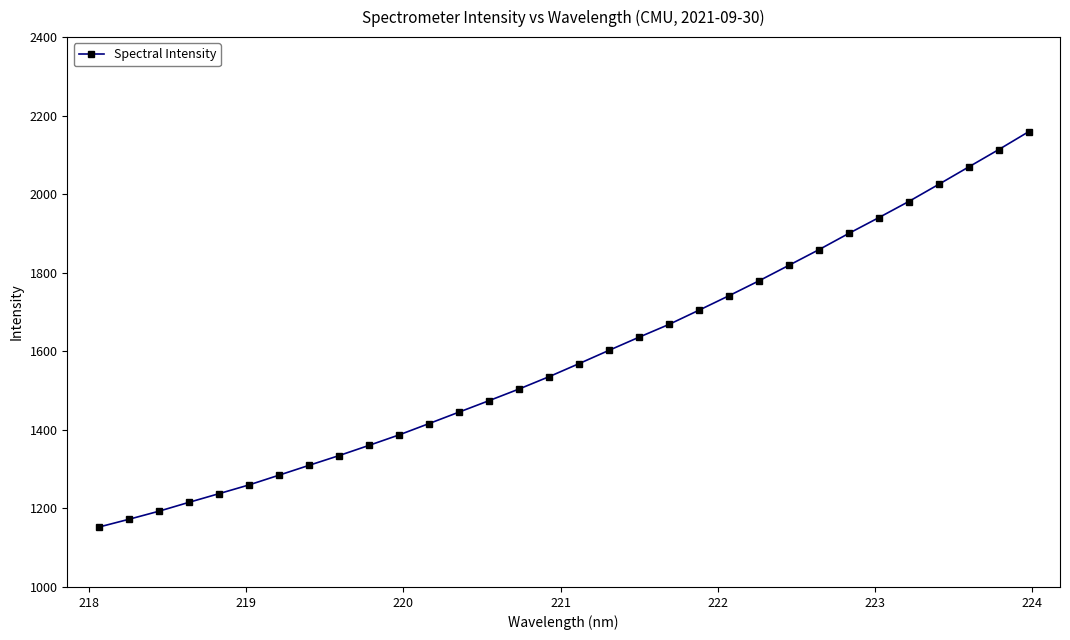

What is the value of the 6th point from the left?

1259.7